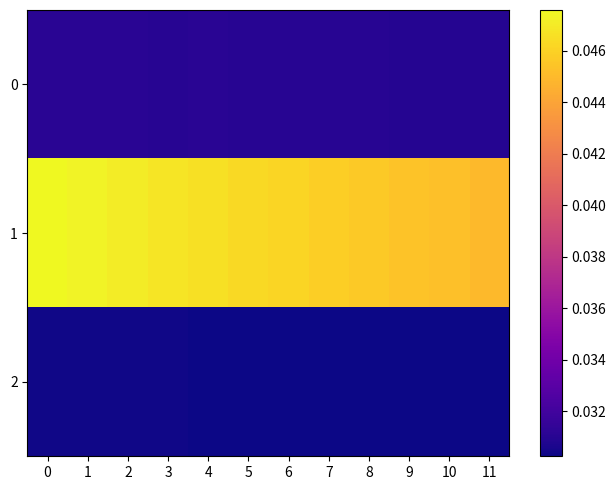

Reading left to right, extract all data points from this chart.

0: 0=0.0	1=0.0	2=0.0	3=0.0	4=0.0	5=0.0	6=0.0	7=0.0	8=0.0	9=0.0	10=0.0	11=0.0
1: 0=0.0	1=0.0	2=0.0	3=0.0	4=0.0	5=0.0	6=0.0	7=0.0	8=0.0	9=0.0	10=0.0	11=0.0
2: 0=0.0	1=0.0	2=0.0	3=0.0	4=0.0	5=0.0	6=0.0	7=0.0	8=0.0	9=0.0	10=0.0	11=0.0